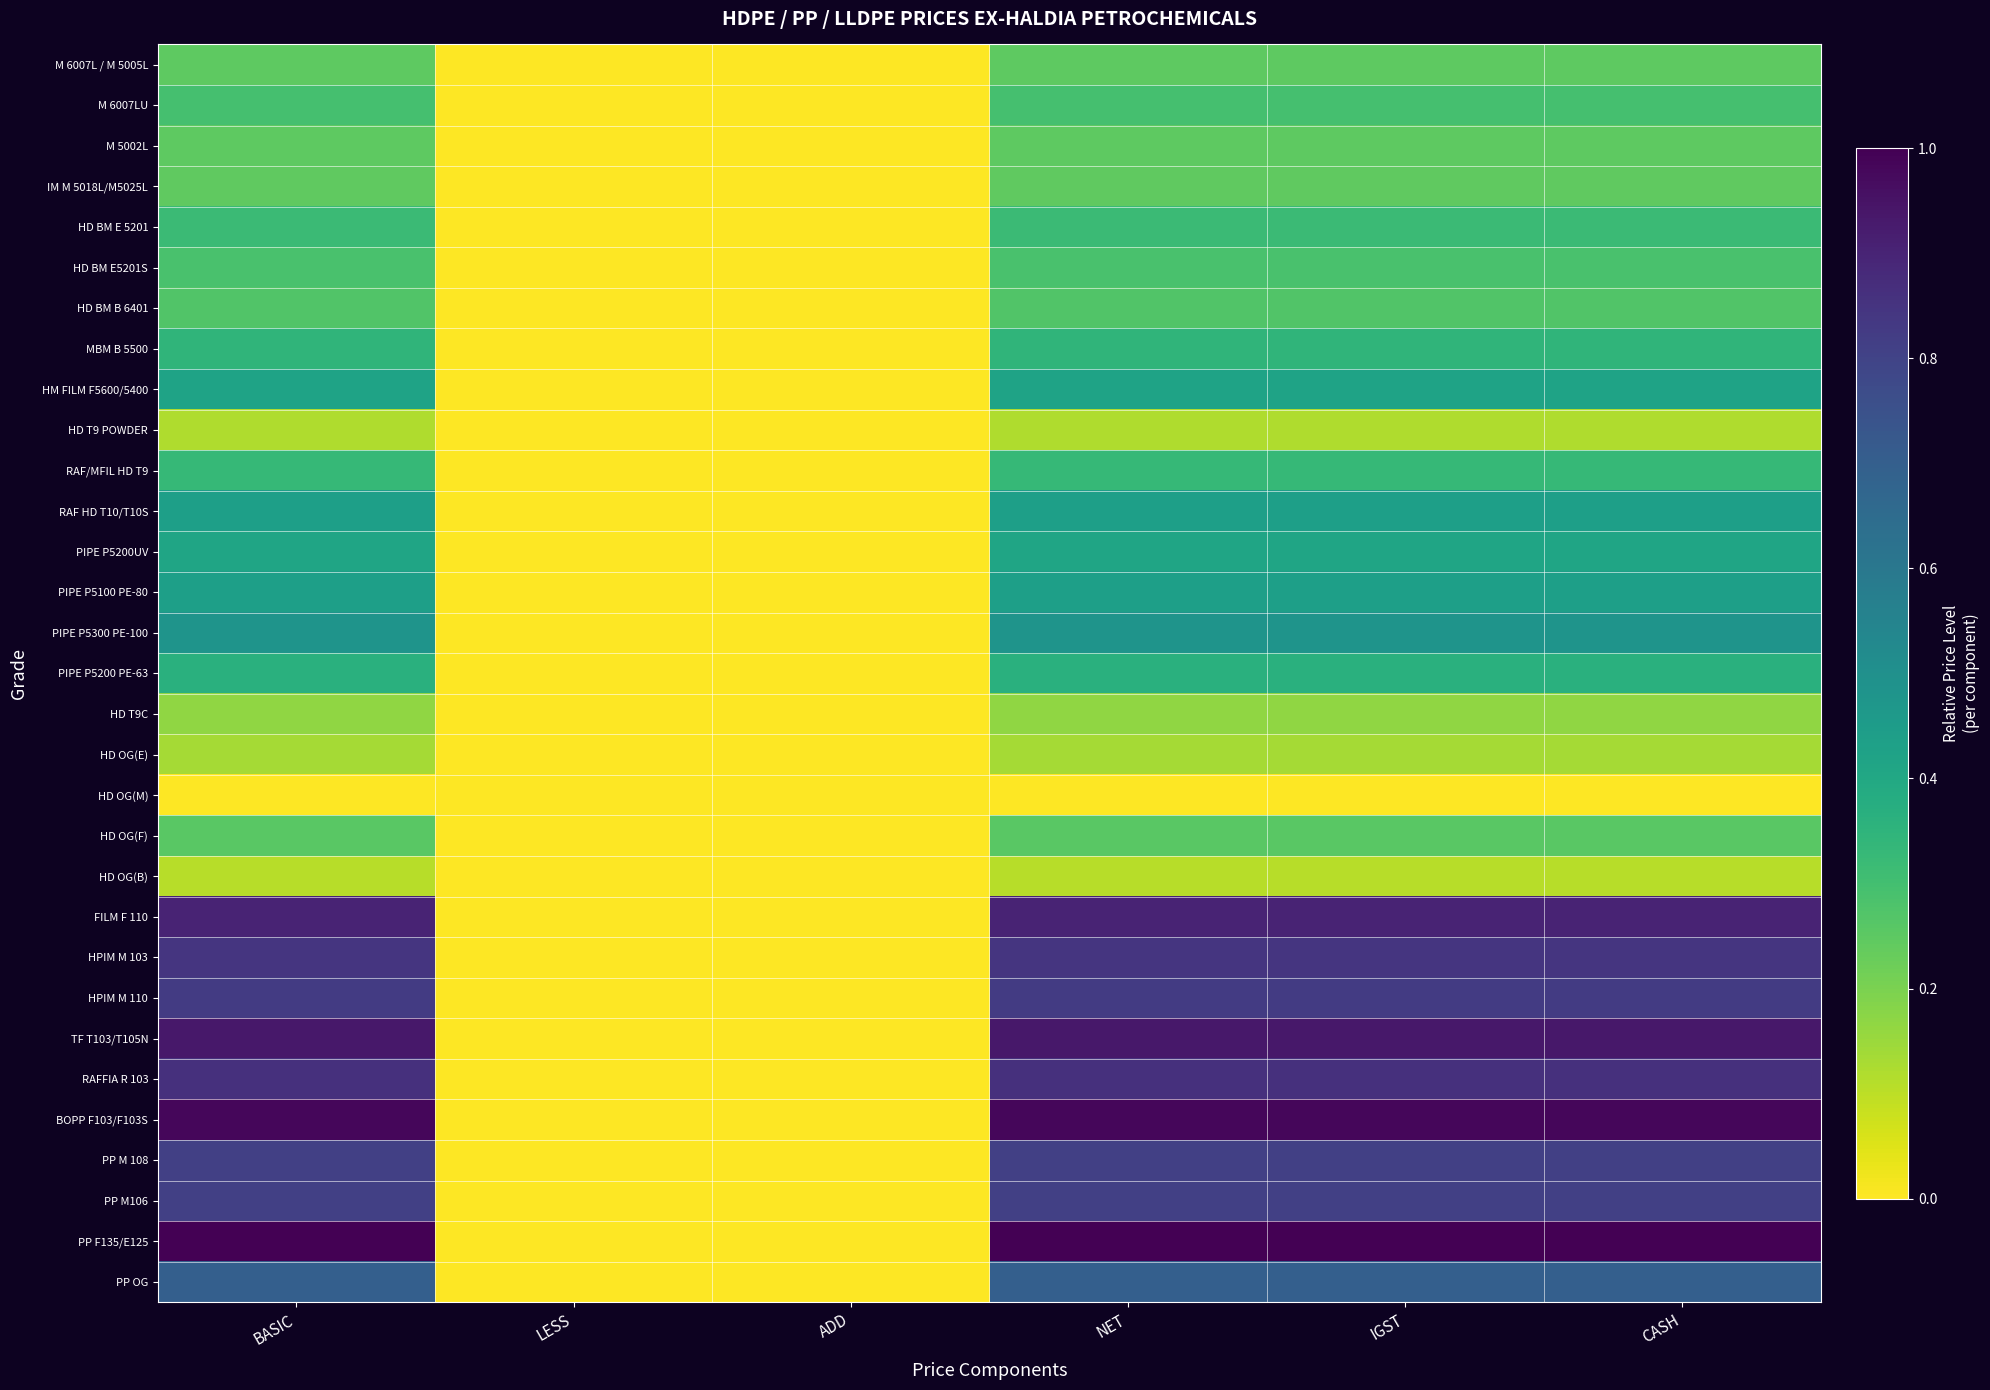

Reading left to right, list all the values displayed in this chart.

M 6007L / M 5005L: BASIC=0.2	LESS=0.0	ADD=0.0	NET=0.2	IGST=0.2	CASH=0.2
M 6007LU: BASIC=0.3	LESS=0.0	ADD=0.0	NET=0.3	IGST=0.3	CASH=0.3
M 5002L: BASIC=0.2	LESS=0.0	ADD=0.0	NET=0.2	IGST=0.2	CASH=0.2
IM M 5018L/M5025L: BASIC=0.2	LESS=0.0	ADD=0.0	NET=0.2	IGST=0.2	CASH=0.2
HD BM E 5201: BASIC=0.3	LESS=0.0	ADD=0.0	NET=0.3	IGST=0.3	CASH=0.3
HD BM E5201S: BASIC=0.3	LESS=0.0	ADD=0.0	NET=0.3	IGST=0.3	CASH=0.3
HD BM B 6401: BASIC=0.3	LESS=0.0	ADD=0.0	NET=0.3	IGST=0.3	CASH=0.3
MBM B 5500: BASIC=0.3	LESS=0.0	ADD=0.0	NET=0.3	IGST=0.3	CASH=0.3
HM FILM F5600/5400: BASIC=0.4	LESS=0.0	ADD=0.0	NET=0.4	IGST=0.4	CASH=0.4
HD T9 POWDER: BASIC=0.1	LESS=0.0	ADD=0.0	NET=0.1	IGST=0.1	CASH=0.1
RAF/MFIL HD T9: BASIC=0.3	LESS=0.0	ADD=0.0	NET=0.3	IGST=0.3	CASH=0.3
RAF HD T10/T10S: BASIC=0.4	LESS=0.0	ADD=0.0	NET=0.4	IGST=0.4	CASH=0.4
PIPE P5200UV: BASIC=0.4	LESS=0.0	ADD=0.0	NET=0.4	IGST=0.4	CASH=0.4
PIPE P5100 PE-80: BASIC=0.4	LESS=0.0	ADD=0.0	NET=0.4	IGST=0.4	CASH=0.4
PIPE P5300 PE-100: BASIC=0.5	LESS=0.0	ADD=0.0	NET=0.5	IGST=0.5	CASH=0.5
PIPE P5200 PE-63: BASIC=0.4	LESS=0.0	ADD=0.0	NET=0.4	IGST=0.4	CASH=0.4
HD T9C: BASIC=0.2	LESS=0.0	ADD=0.0	NET=0.2	IGST=0.2	CASH=0.2
HD OG(E): BASIC=0.1	LESS=0.0	ADD=0.0	NET=0.1	IGST=0.1	CASH=0.1
HD OG(M): BASIC=0.0	LESS=0.0	ADD=0.0	NET=0.0	IGST=0.0	CASH=0.0
HD OG(F): BASIC=0.3	LESS=0.0	ADD=0.0	NET=0.3	IGST=0.3	CASH=0.3
HD OG(B): BASIC=0.1	LESS=0.0	ADD=0.0	NET=0.1	IGST=0.1	CASH=0.1
FILM F 110: BASIC=0.9	LESS=0.0	ADD=0.0	NET=0.9	IGST=0.9	CASH=0.9
HPIM M 103: BASIC=0.8	LESS=0.0	ADD=0.0	NET=0.8	IGST=0.8	CASH=0.8
HPIM M 110: BASIC=0.8	LESS=0.0	ADD=0.0	NET=0.8	IGST=0.8	CASH=0.8
TF T103/T105N: BASIC=0.9	LESS=0.0	ADD=0.0	NET=0.9	IGST=0.9	CASH=0.9
RAFFIA R 103: BASIC=0.9	LESS=0.0	ADD=0.0	NET=0.9	IGST=0.9	CASH=0.9
BOPP F103/F103S: BASIC=1.0	LESS=0.0	ADD=0.0	NET=1.0	IGST=1.0	CASH=1.0
PP M 108: BASIC=0.8	LESS=0.0	ADD=0.0	NET=0.8	IGST=0.8	CASH=0.8
PP M106: BASIC=0.8	LESS=0.0	ADD=0.0	NET=0.8	IGST=0.8	CASH=0.8
PP F135/E125: BASIC=1.0	LESS=0.0	ADD=0.0	NET=1.0	IGST=1.0	CASH=1.0
PP OG: BASIC=0.7	LESS=0.0	ADD=0.0	NET=0.7	IGST=0.7	CASH=0.7